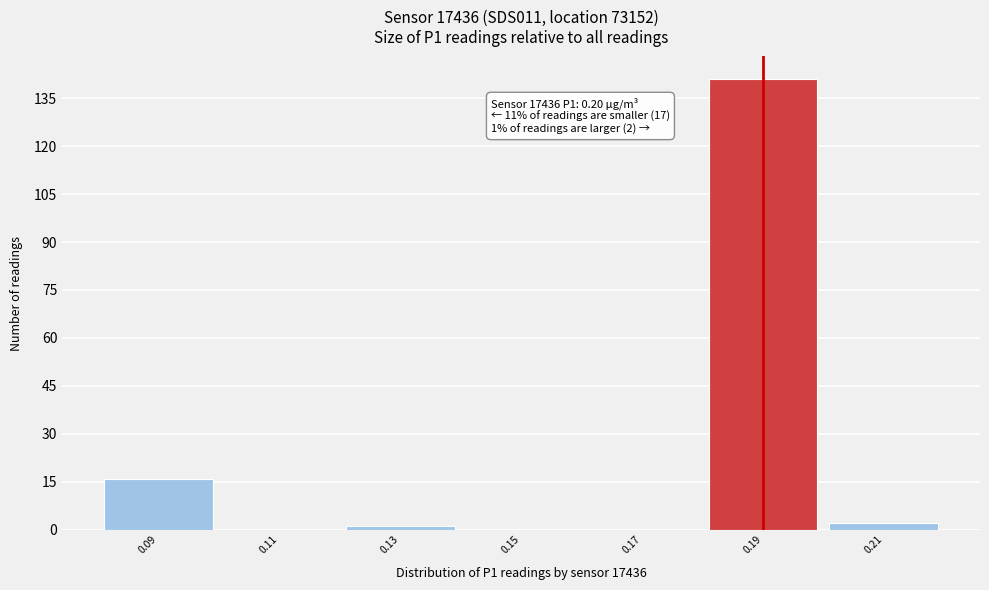

Reading left to right, list all the values displayed in this chart.

0.09=16	0.11=0	0.13=1	0.15=0	0.17=0	0.19=141	0.21=2